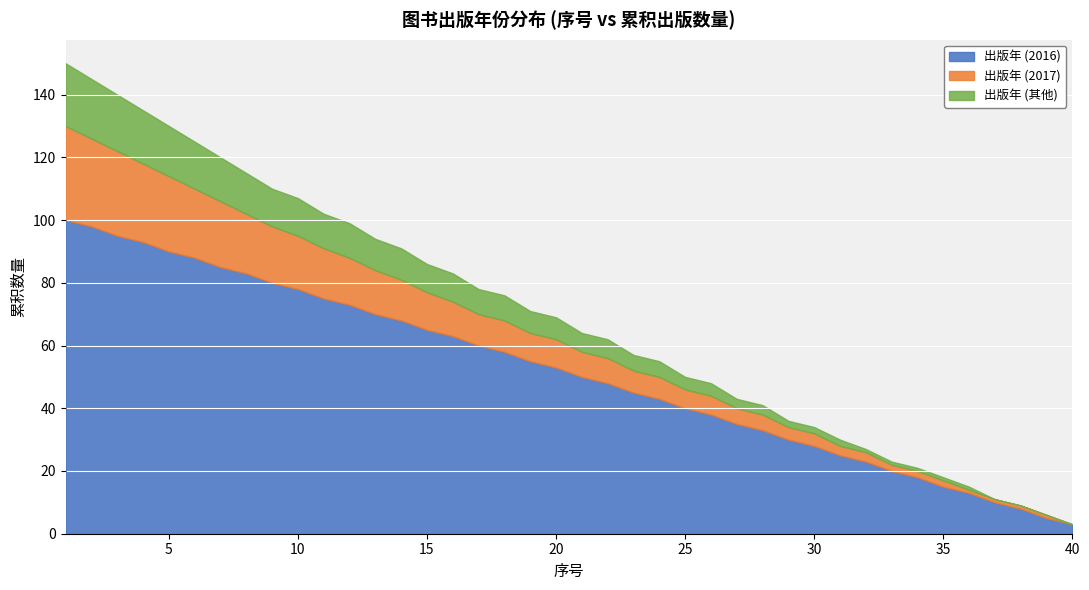

True or false: 出版年 (2017) has more than 0 interior local peaks.

False